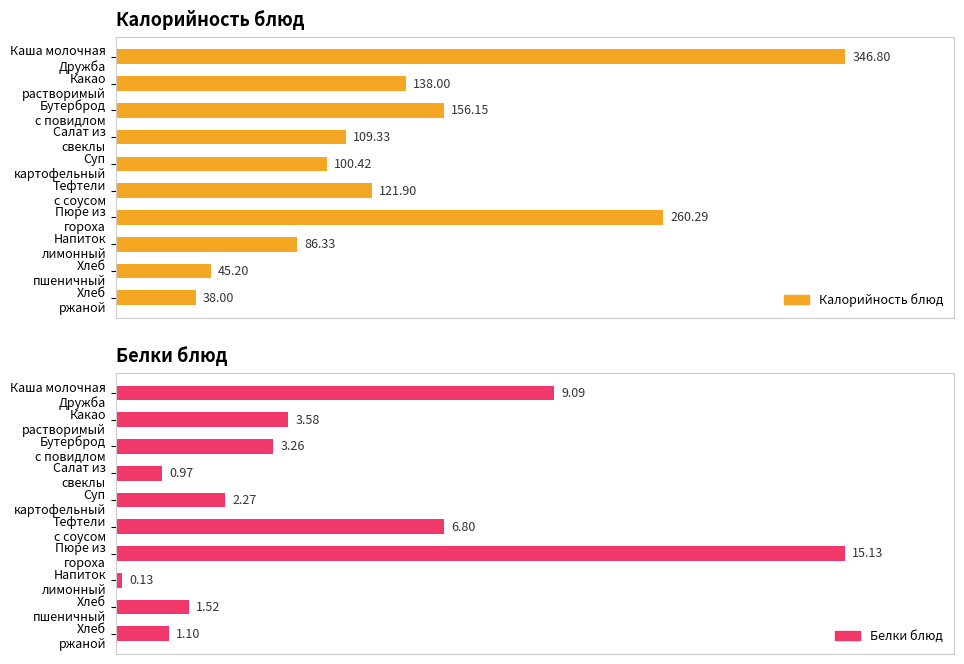

What is the minimum value for Белки блюд?

0.1